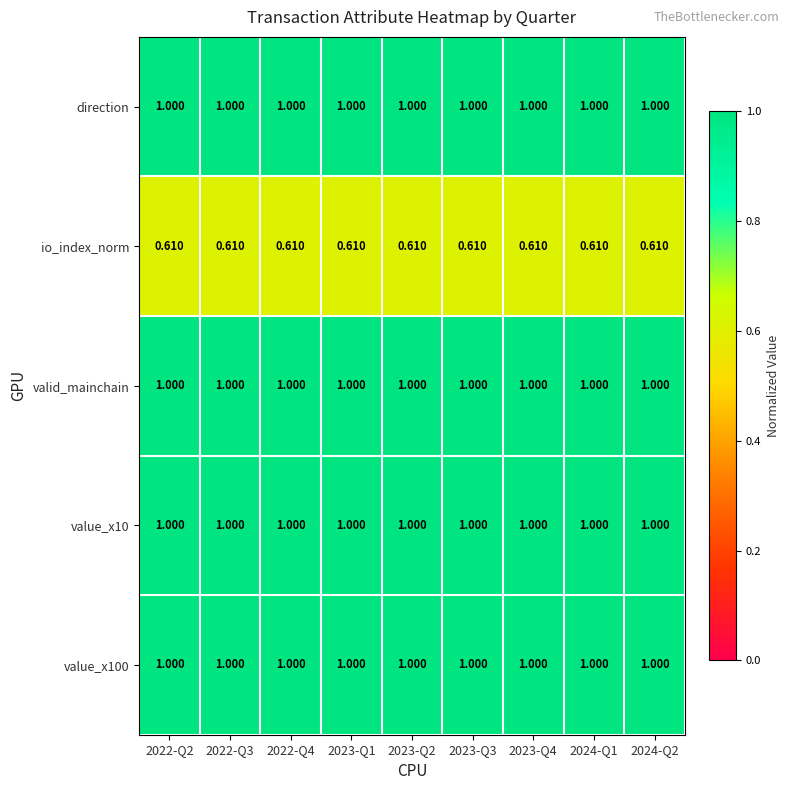

Is the value of value_x10 at 2023-Q3 greater than the value of io_index_norm at 2024-Q1?

Yes